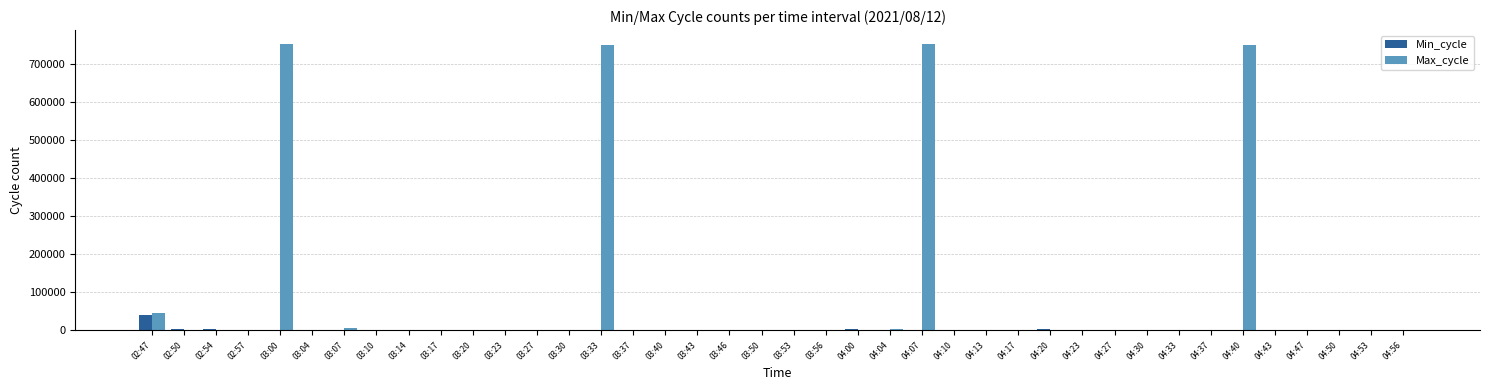

What is the sum of all Min_cycle values?

91995